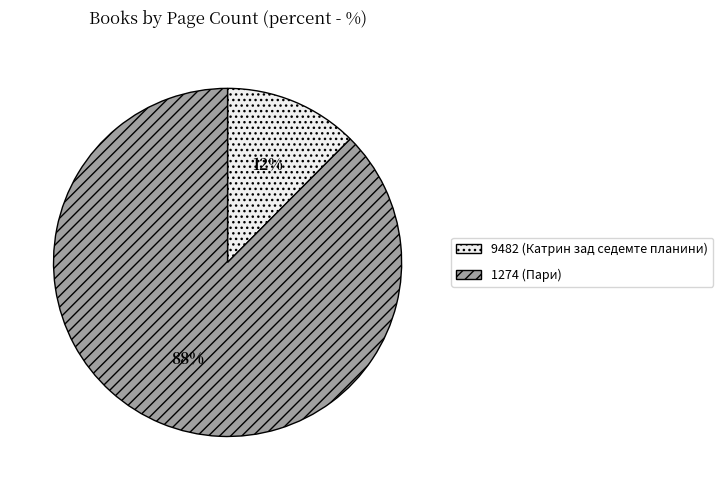

Is it true that 1274 (Пари) is 98% of the pie?

False